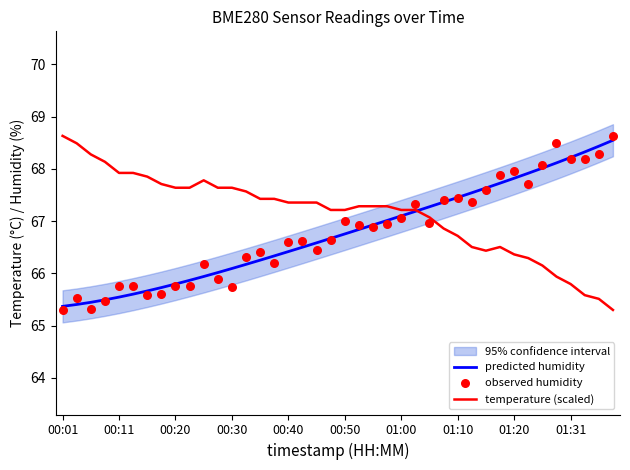

Which series contains the lowest Y value?

temperature (scaled)